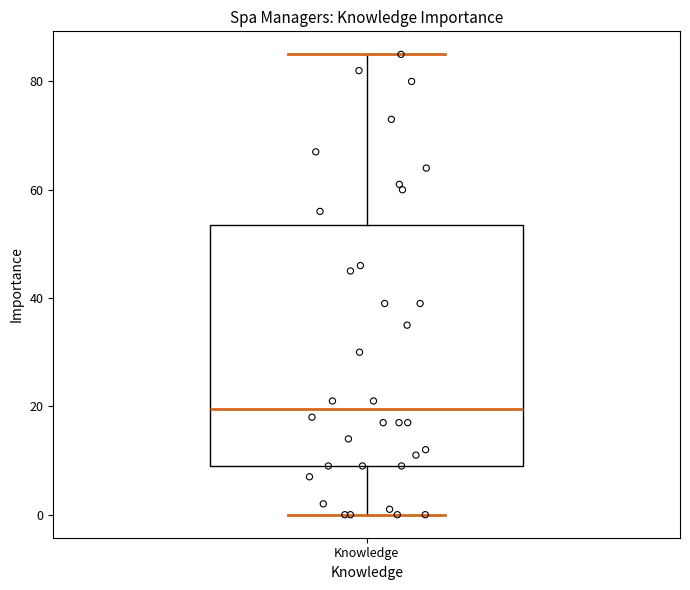

Read this box plot against the y-axis: the position of the median line, the range covered by the box, and the ends of both whiskers. The values are not printed on the chart, so give them approximately, as read against the axis.

median 20, box 10 to 54, whiskers 0 to 86